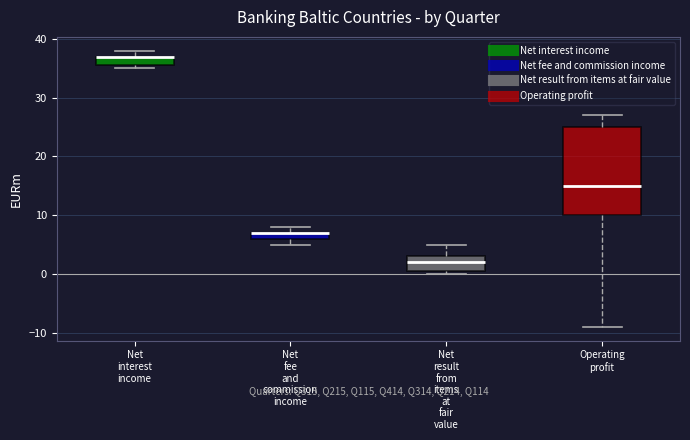

Where does the median line of the box for Operating profit sit on the y-axis? The values are not printed on the chart, so give them approximately, as read against the axis.

15